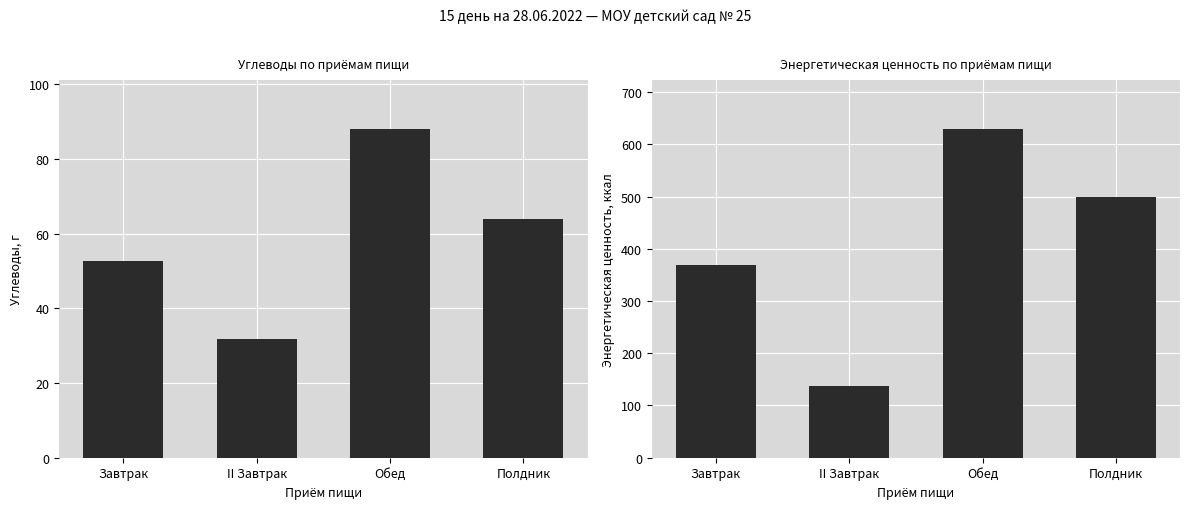

What is the difference between the Энергетическая ценность, ккал values at Обед and Завтрак?

261.1